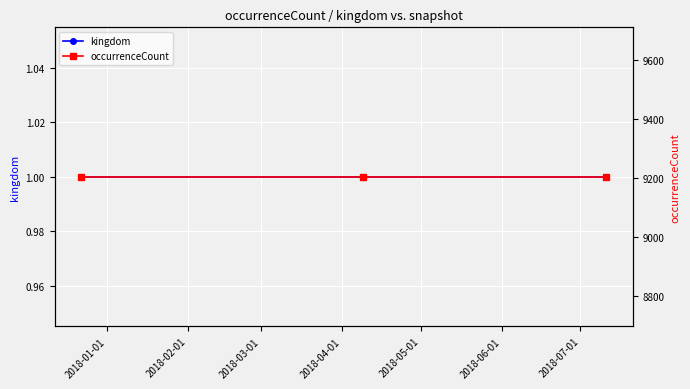

How many lines are shown in the chart?

2